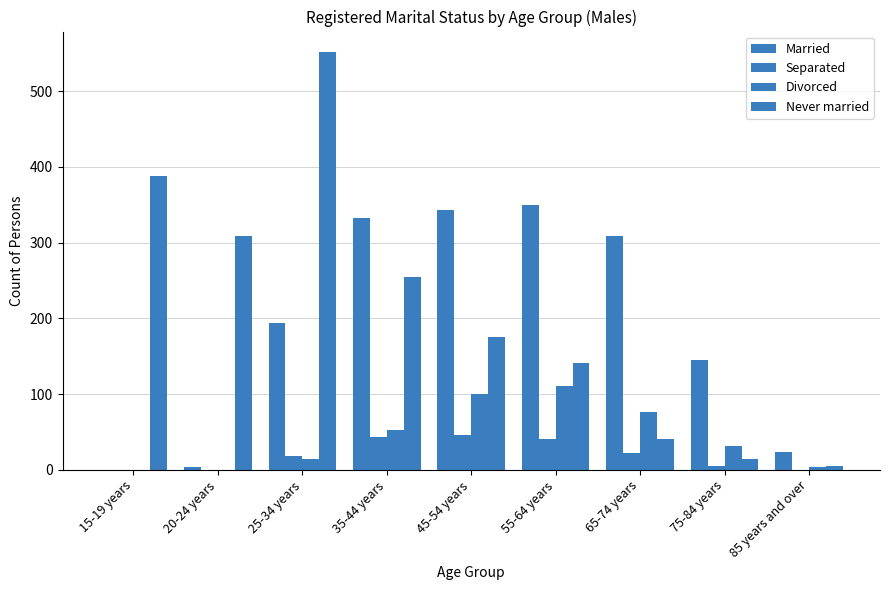

What is the maximum value for Never married?

551